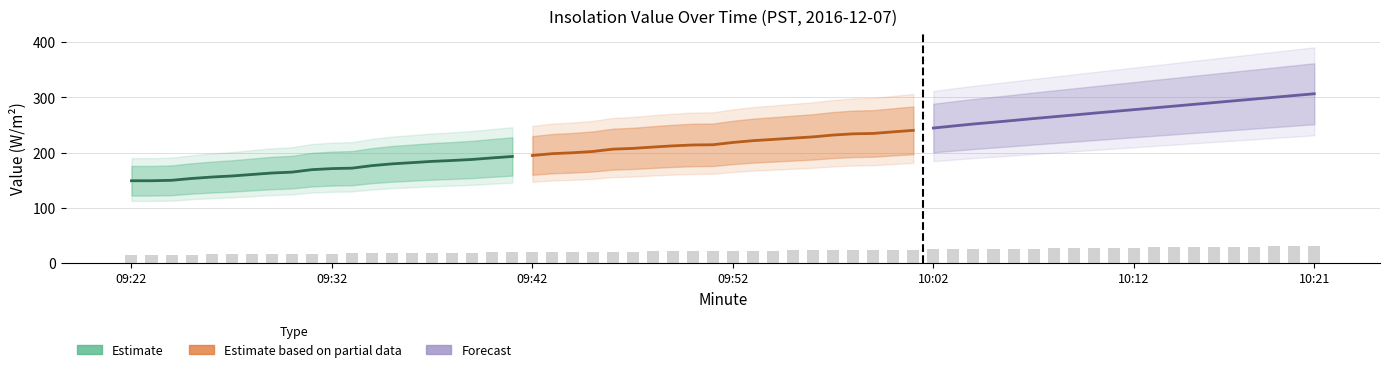

Which series has the widest spread of values?

Forecast